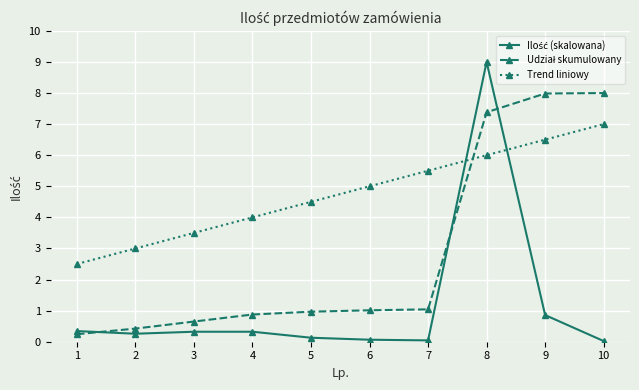

What is the value of the Trend liniowy point at the 4th from the left?

4.0